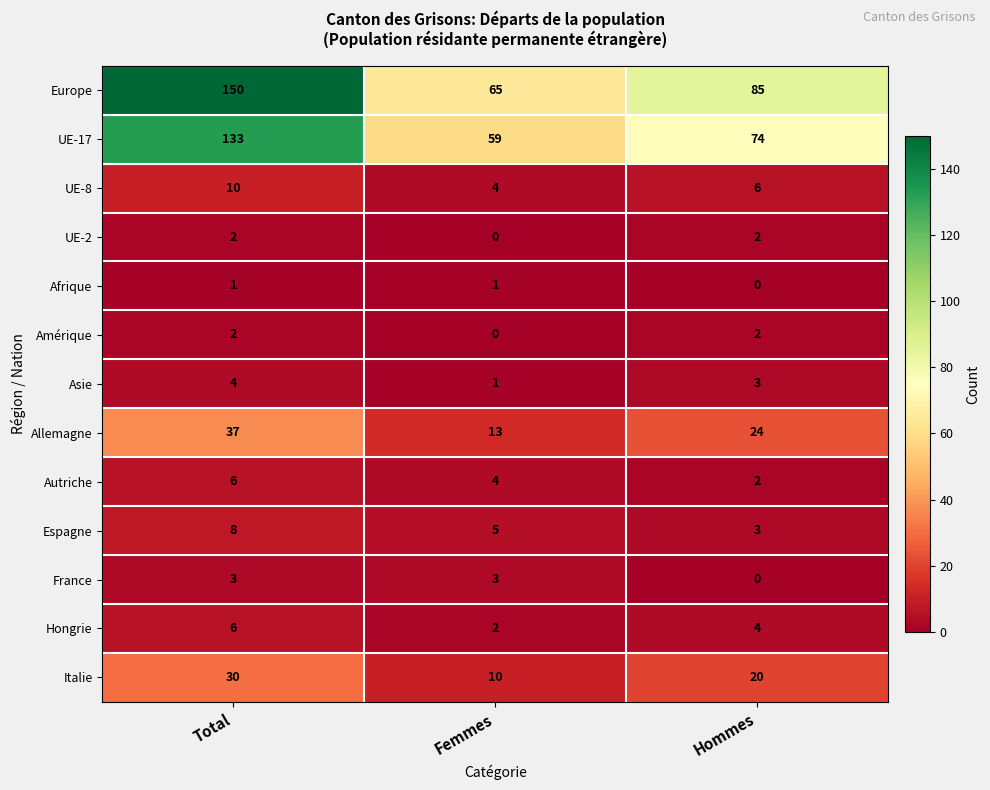

Between Total and Hommes, which series saw the biggest shift?

Europe